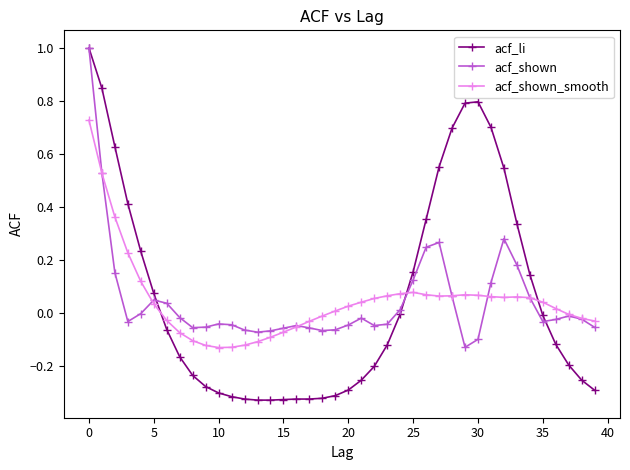

How many distinct data groups are displayed?

3